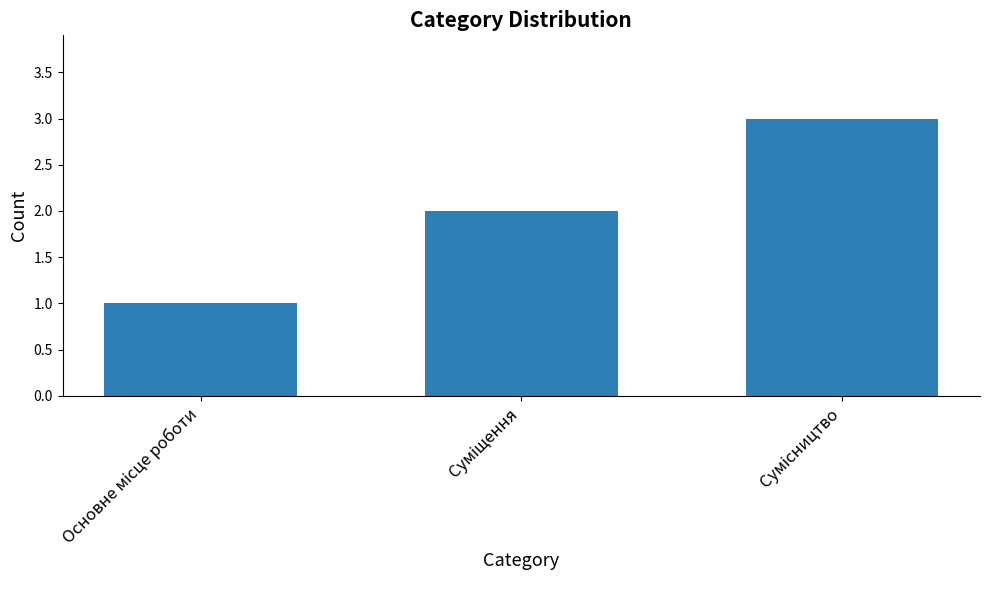

What is the sum of all values?

6